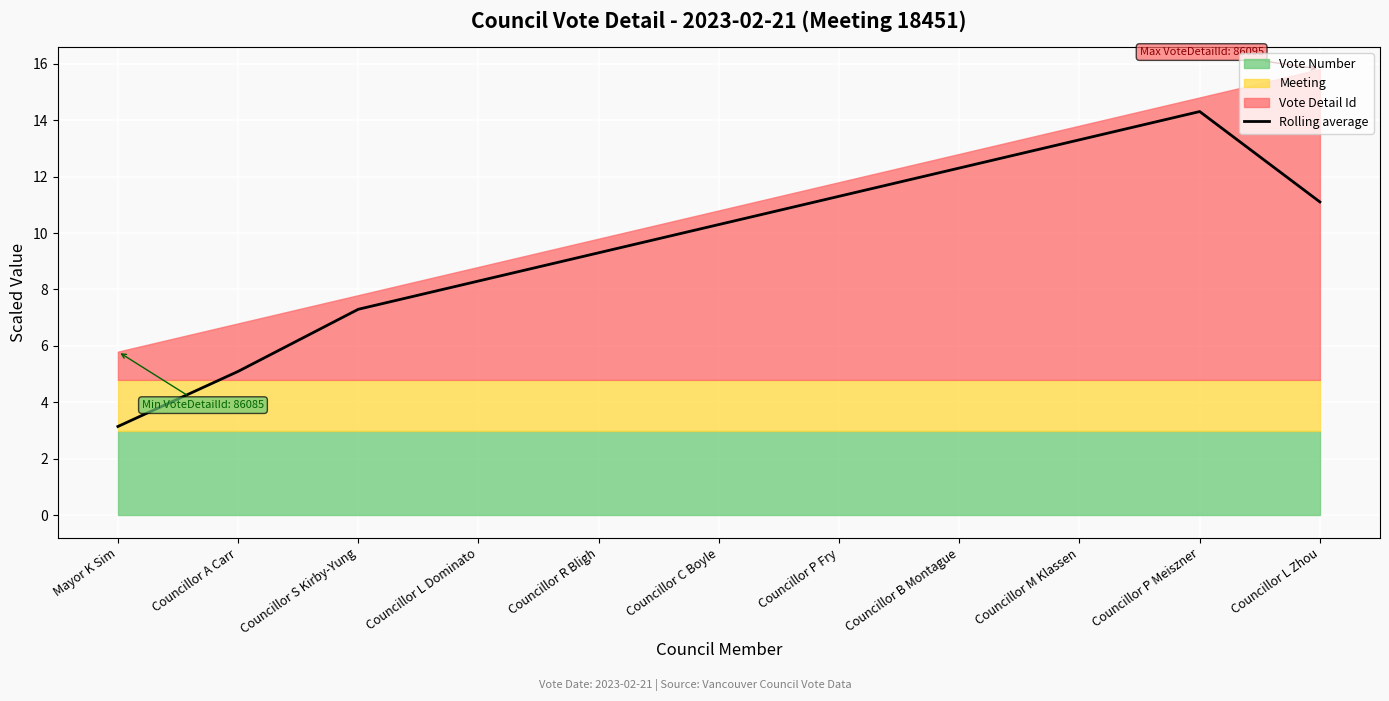

What is the maximum value shown in the chart?

14.3